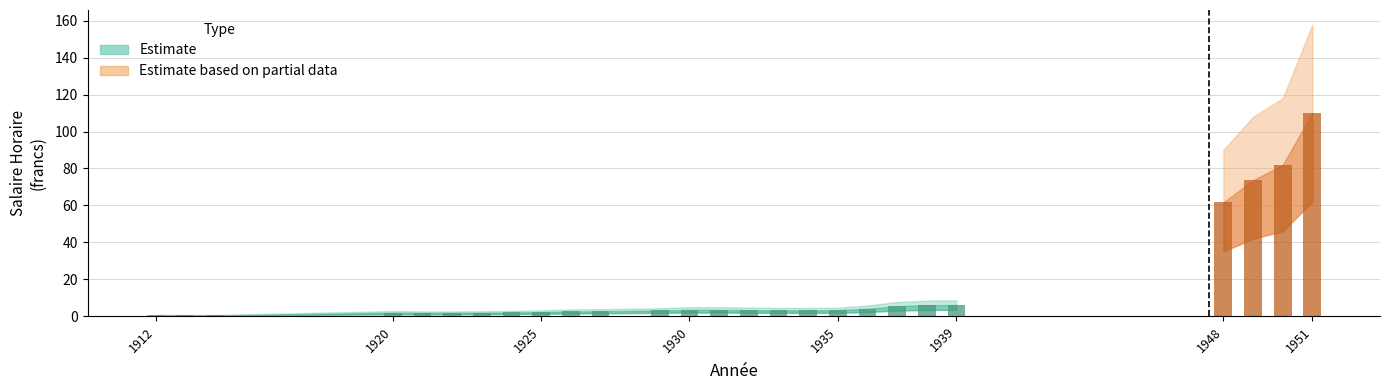

Does the chart contain any negative values?

No